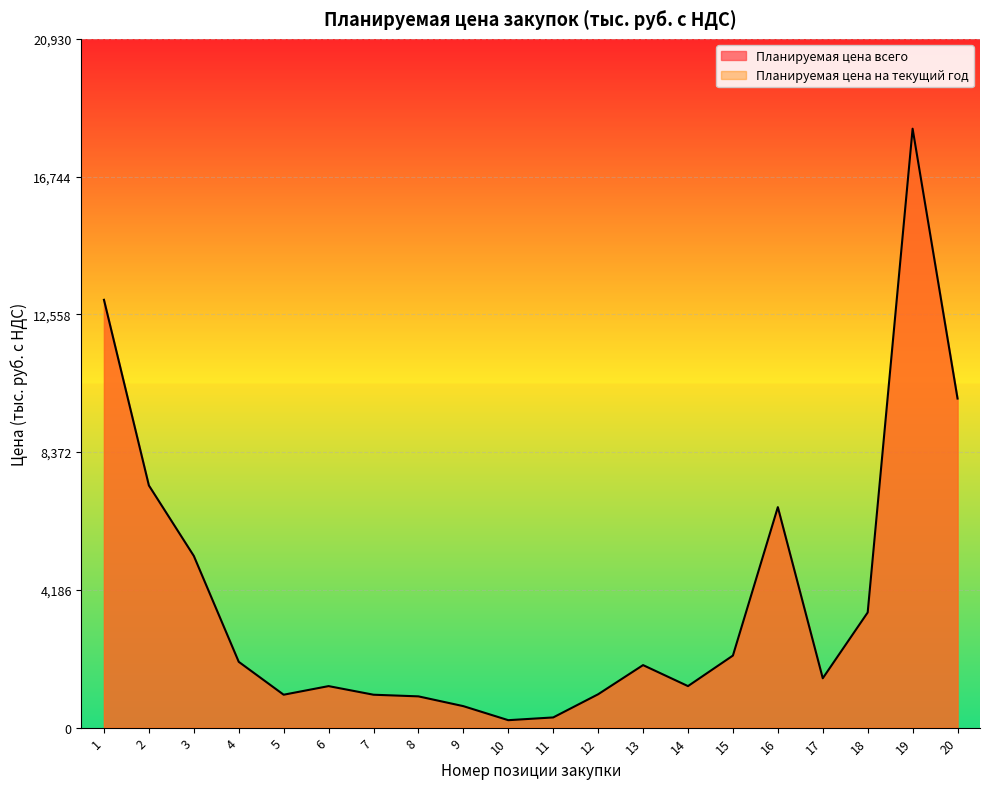

What is the sum of all values?

79242.5